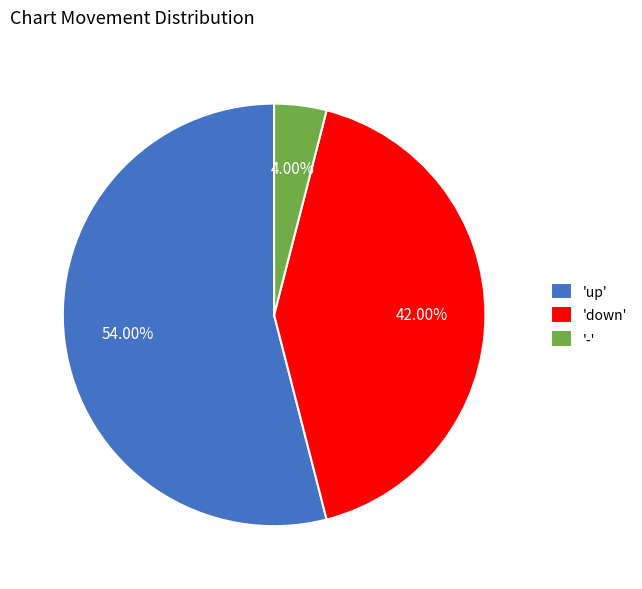

Which has a higher value, 'down' or '-'?

'down'